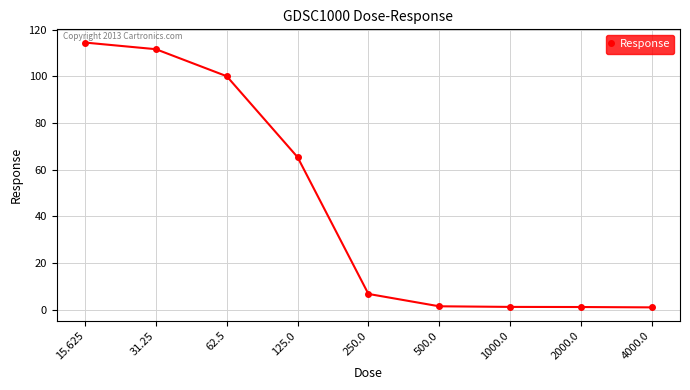

At which category does the chart reach its peak across all series?

15.625